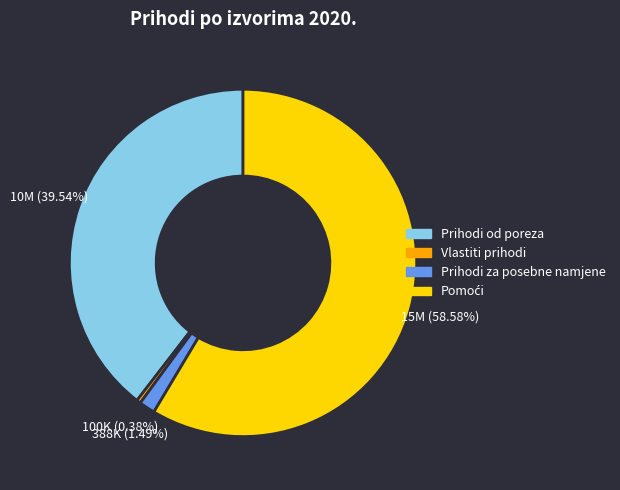

Is there any slice that represents more than half of the pie?

Yes